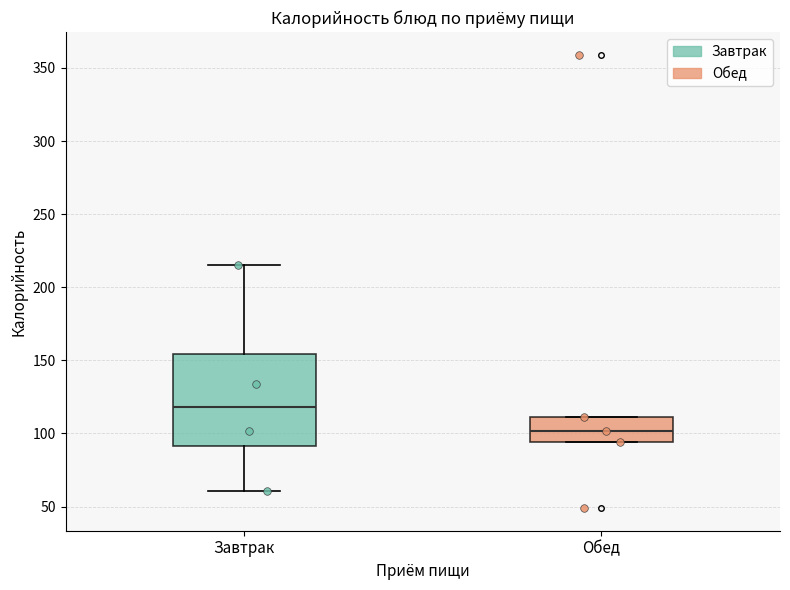

Where is the upper edge of the box for Завтрак on the y-axis? The values are not printed on the chart, so give them approximately, as read against the axis.

155